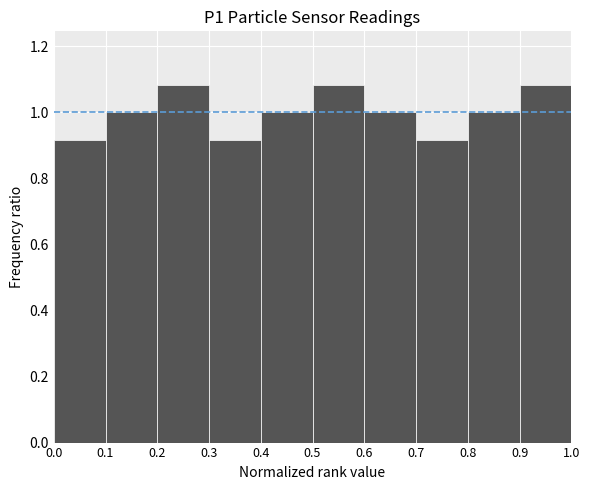

Reading left to right, list every bar in this chart as the range it spans on the x-axis followed by its height. The values are not printed on the chart, so give them approximately, as read against the axis.

0.0 to 0.1: 0.92
0.1 to 0.2: 1.00
0.2 to 0.3: 1.08
0.3 to 0.4: 0.92
0.4 to 0.5: 1.00
0.5 to 0.6: 1.08
0.6 to 0.7: 1.00
0.7 to 0.8: 0.92
0.8 to 0.9: 1.00
0.9 to 1.0: 1.08